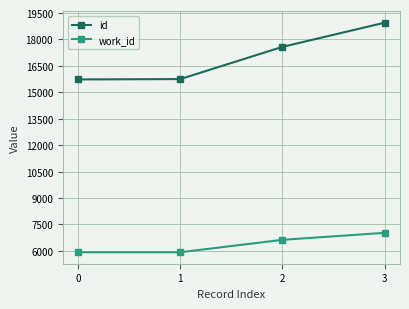

Rank the series by their maximum value, from highest to lowest.

id, work_id